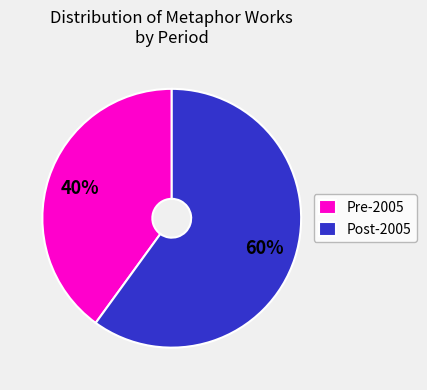

What is the smallest slice in the pie chart?

Pre-2005